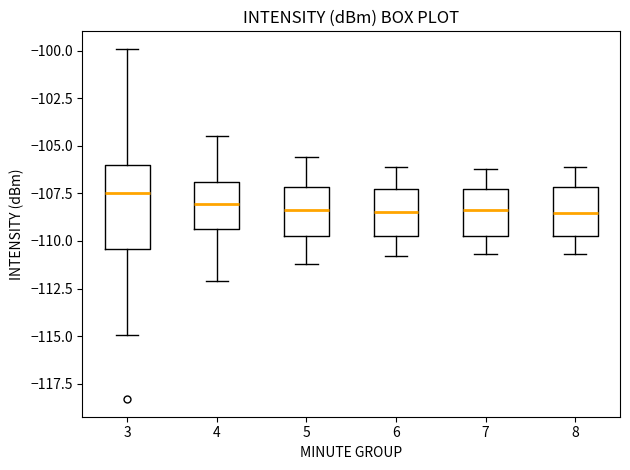

Reading left to right, read every box against the y-axis: the position of its median line, the range the box covers, and the ends of its whiskers. The values are not printed on the chart, so give them approximately, as read against the axis.

3: median -107.5, box -110.5 to -106.0, whiskers -115.0 to -100.0
4: median -108.0, box -109.5 to -107.0, whiskers -112.0 to -104.5
5: median -108.5, box -109.5 to -107.0, whiskers -111.0 to -105.5
6: median -108.5, box -109.5 to -107.0, whiskers -111.0 to -106.0
7: median -108.5, box -109.5 to -107.5, whiskers -110.5 to -106.0
8: median -108.5, box -109.5 to -107.0, whiskers -110.5 to -106.0